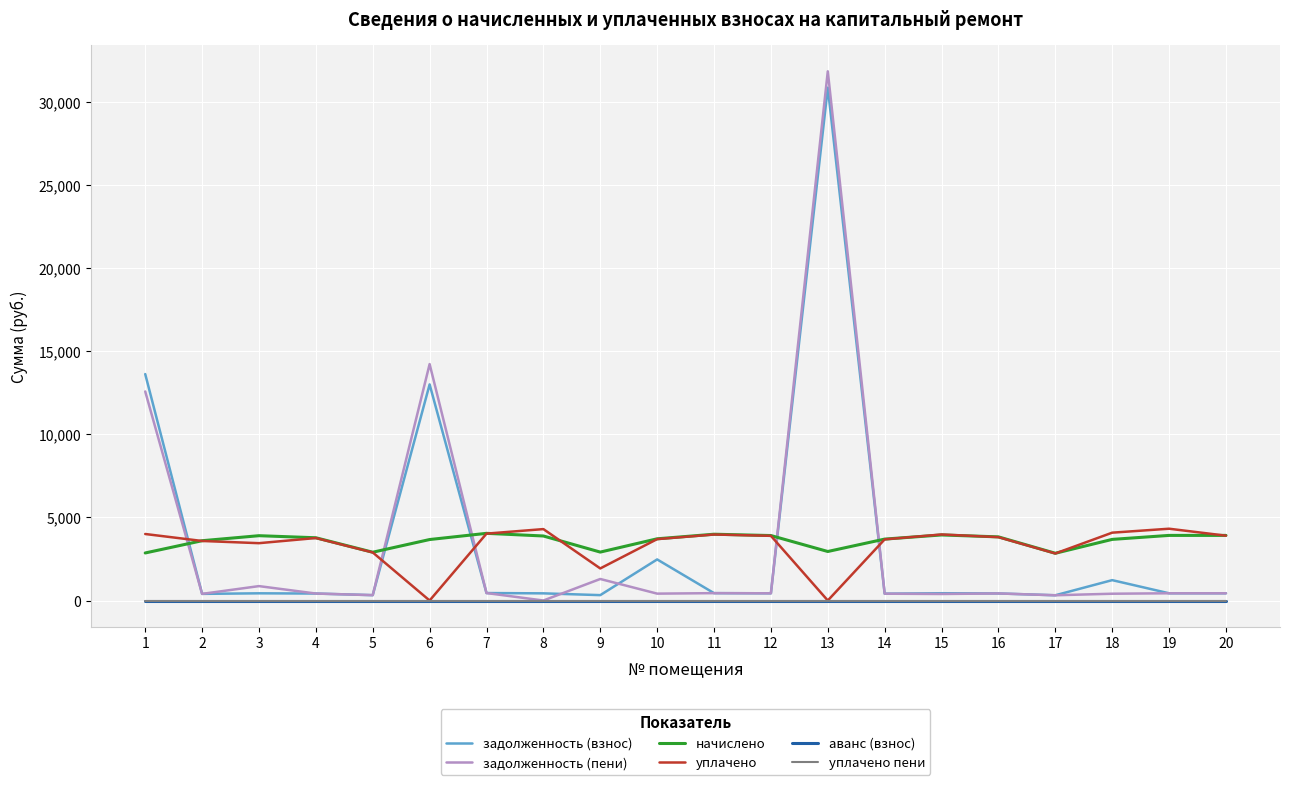

In уплачено, how many points are higher than both neighbors (excluding endpoints)?

5